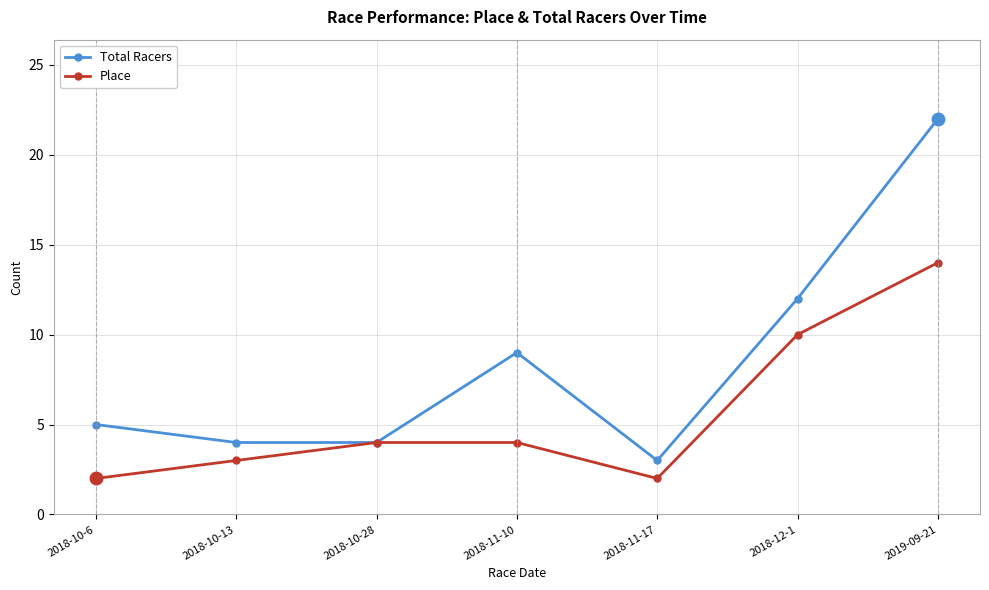

Reading right to left, list all the values displayed in this chart.

Total Racers: 2019-09-21=22	2018-12-1=12	2018-11-17=3	2018-11-10=9	2018-10-28=4	2018-10-13=4	2018-10-6=5
Place: 2019-09-21=14	2018-12-1=10	2018-11-17=2	2018-11-10=4	2018-10-28=4	2018-10-13=3	2018-10-6=2